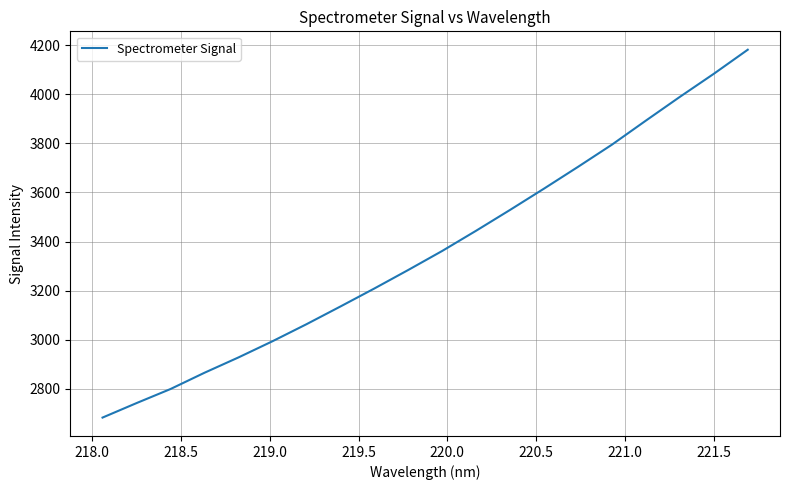

What is the difference between the maximum and minimum values?

1498.3